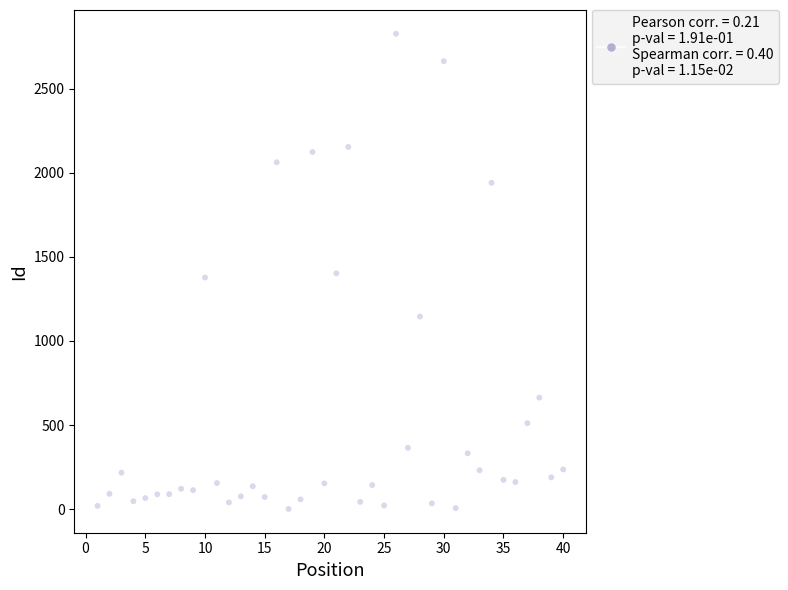

What is the range of Y values (max minus min)?

2825